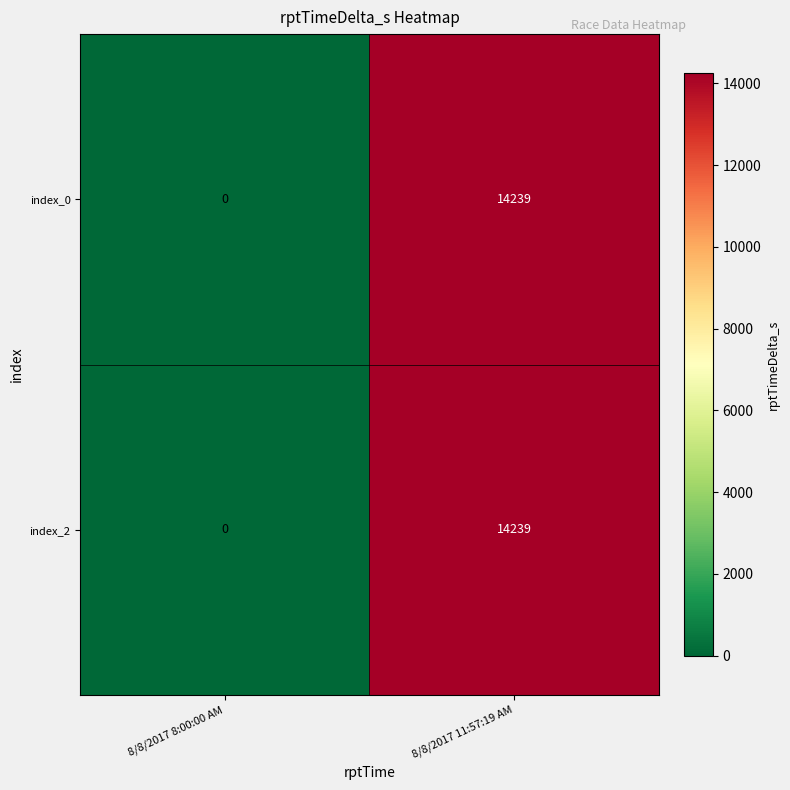

What is the sum of all index_0 values?

14239